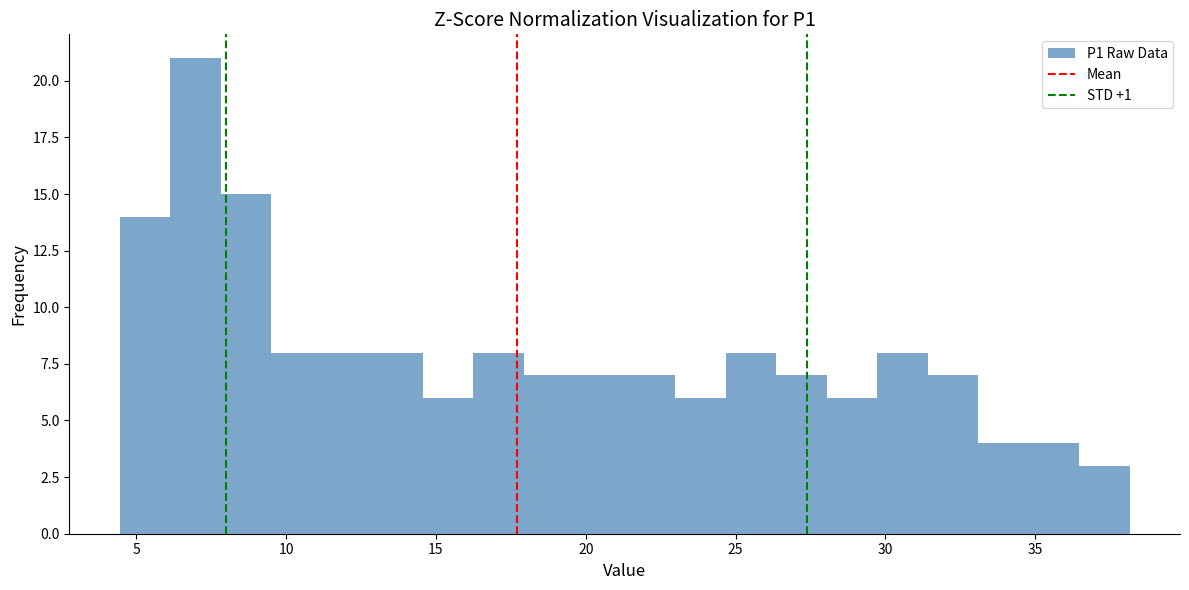

Read against the x-axis, roughly where is the centre of the tallest bar?

7.0